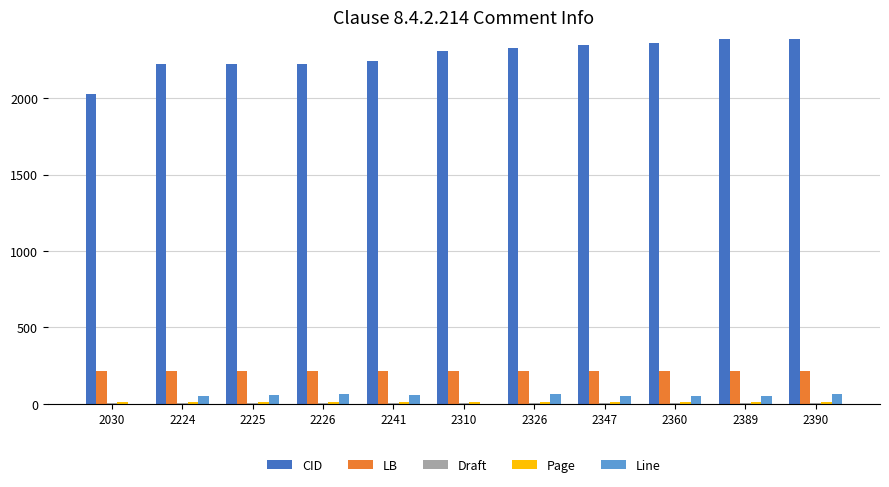

Is the value of Page at 2224 greater than the value of LB at 2389?

No